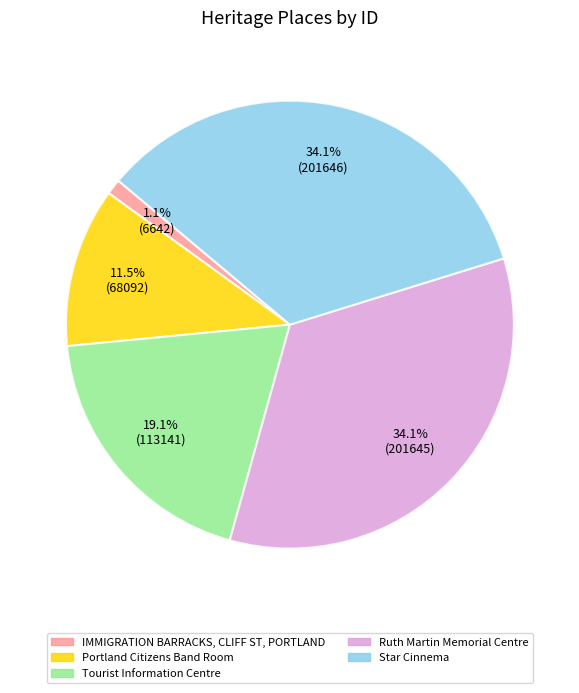

Do Tourist Information Centre and Ruth Martin Memorial Centre together represent more than half of the pie?

Yes